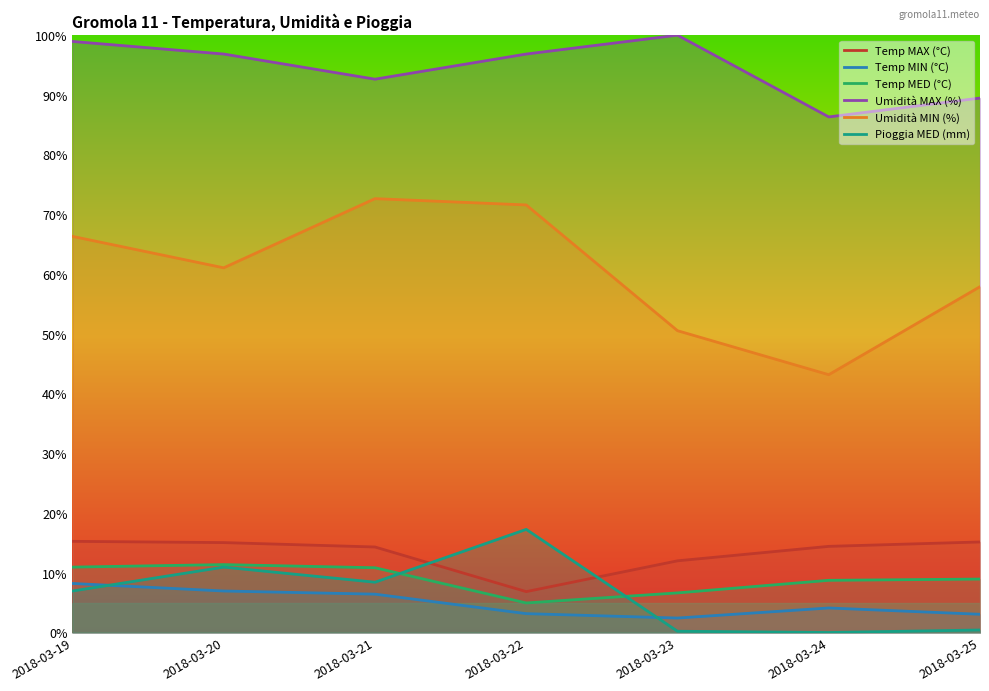

What is the difference between the Temp MAX (°C) values at 2018-03-25 and 2018-03-24?

0.7